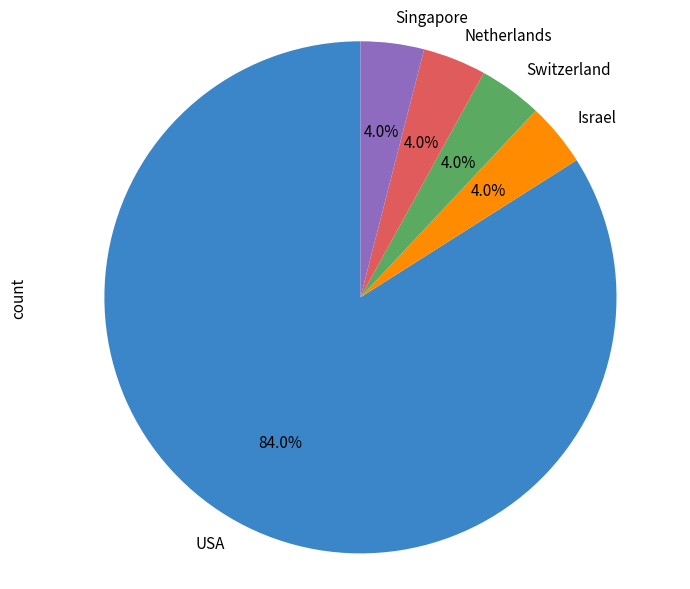

Do Israel and USA together represent more than half of the pie?

Yes